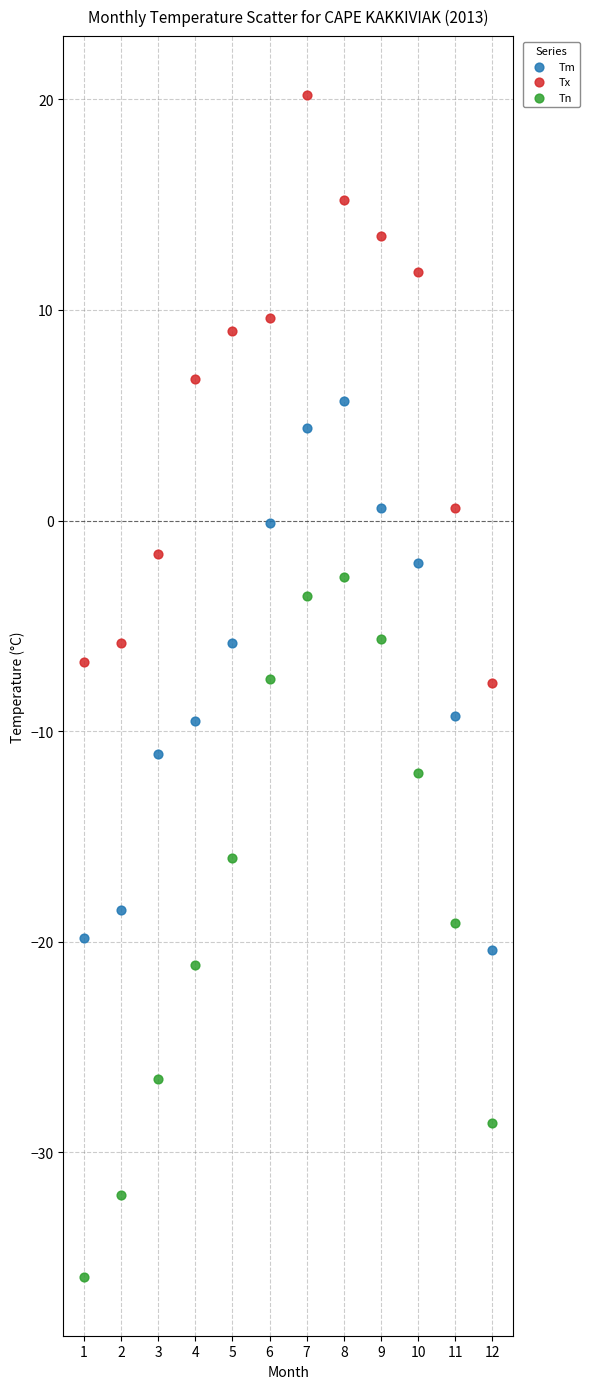

Which series has the largest Y range (max minus min)?

Tn